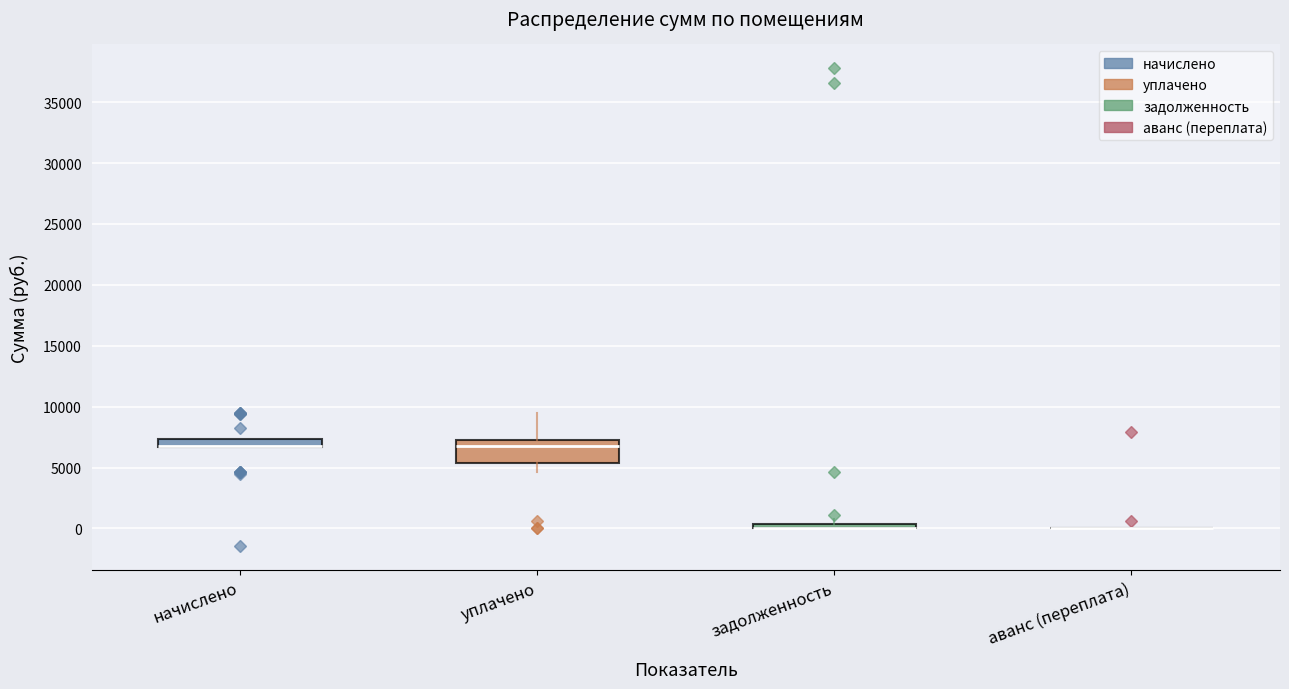

Comparing the boxes themselves (not the whiskers), which one is the tallest?

уплачено